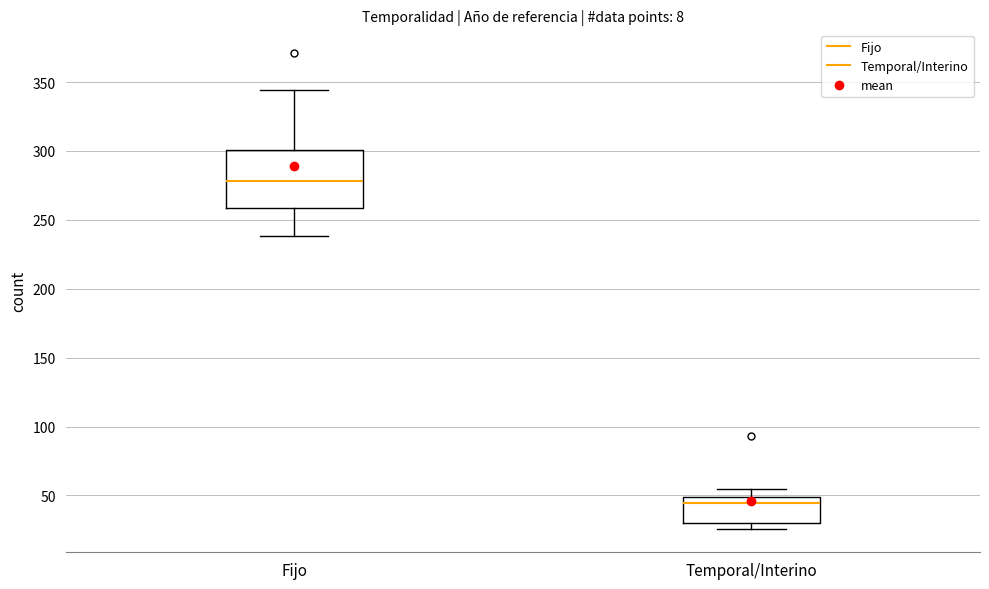

Where does the median line of the box for Fijo sit on the y-axis? The values are not printed on the chart, so give them approximately, as read against the axis.

280